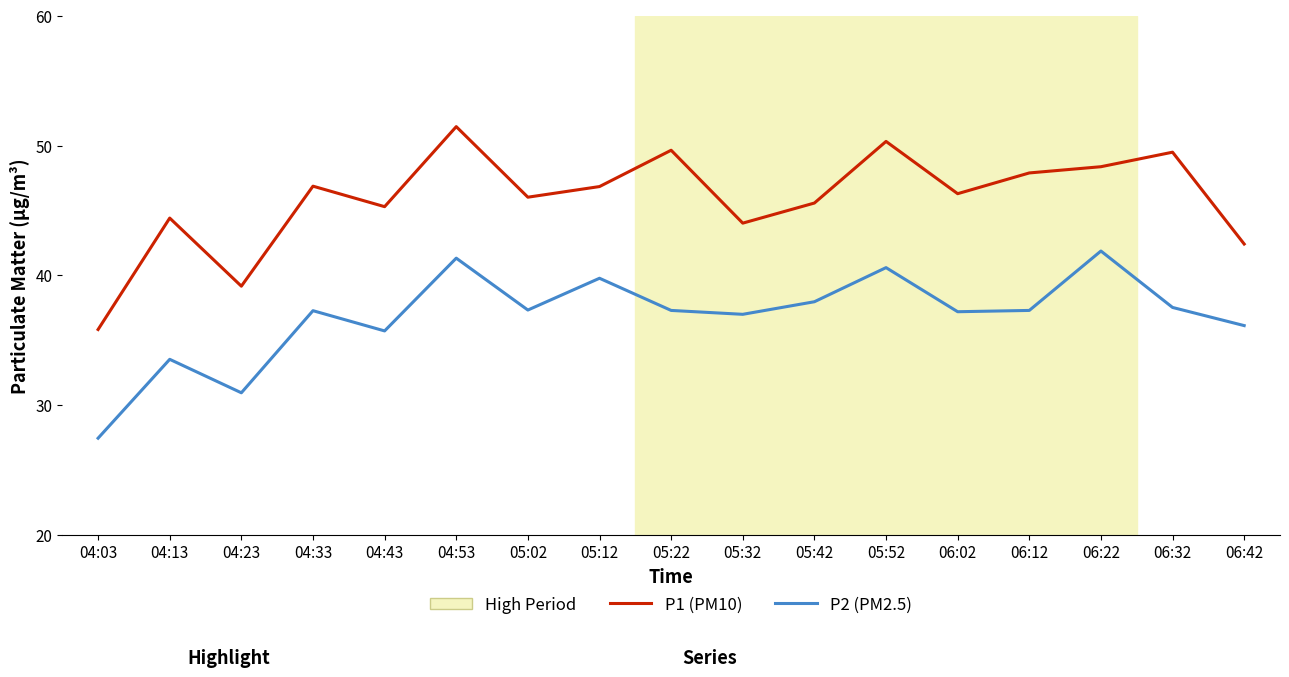

What position from the left is 05:22?

9